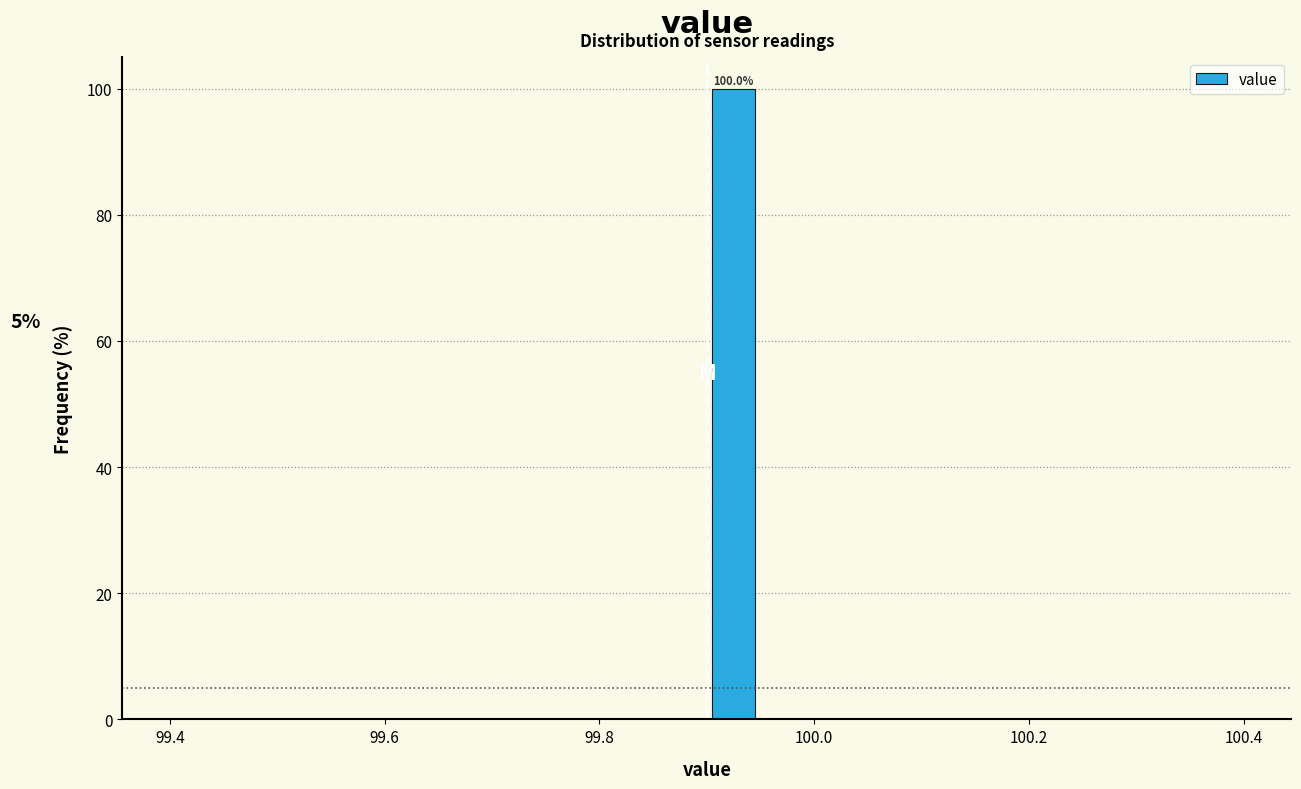

Around what value on the x-axis is the tallest bar? Give the approximate position of its centre, as read against the axis.

99.92